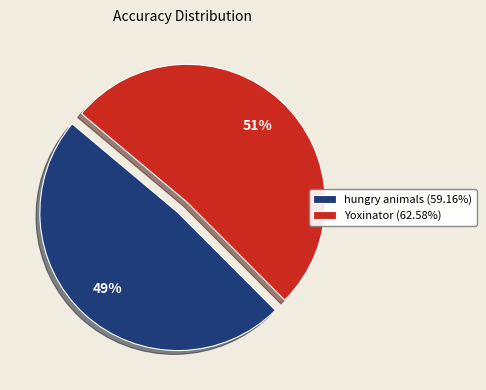

Is it true that hungry animals is 49% of the pie?

True